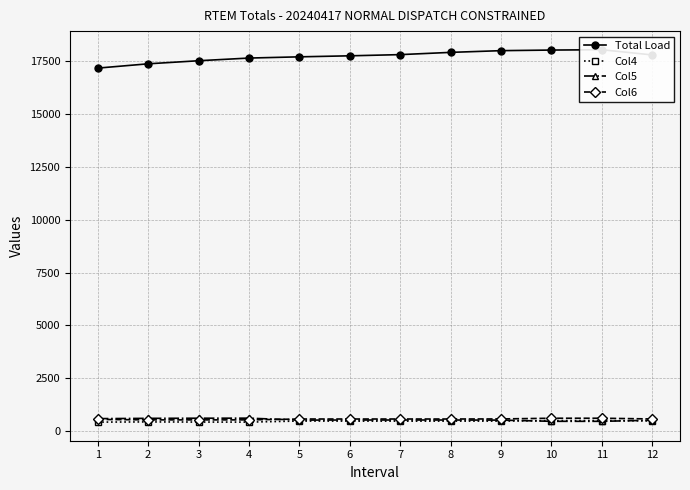

What is the value of the Col4 point at the 3rd from the left?

421.6